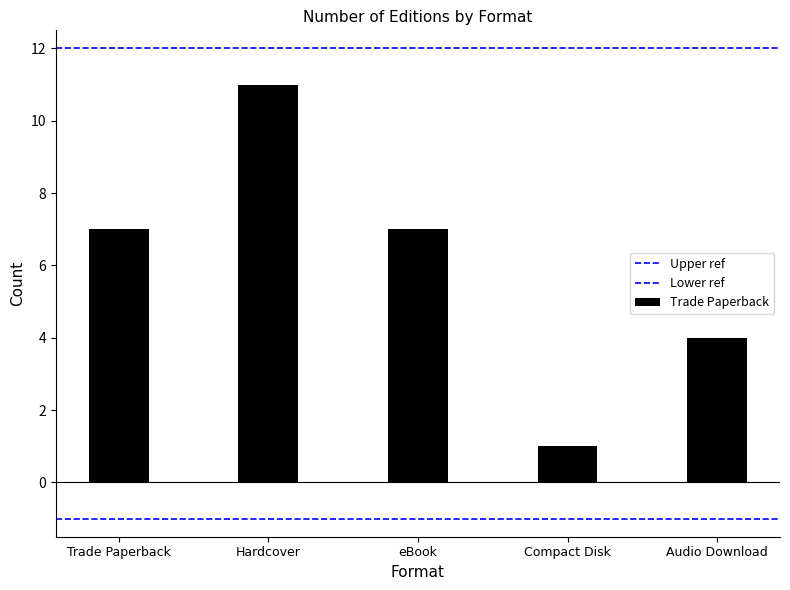

What is the sum of the Lower ref values at Trade Paperback and Hardcover?

-2